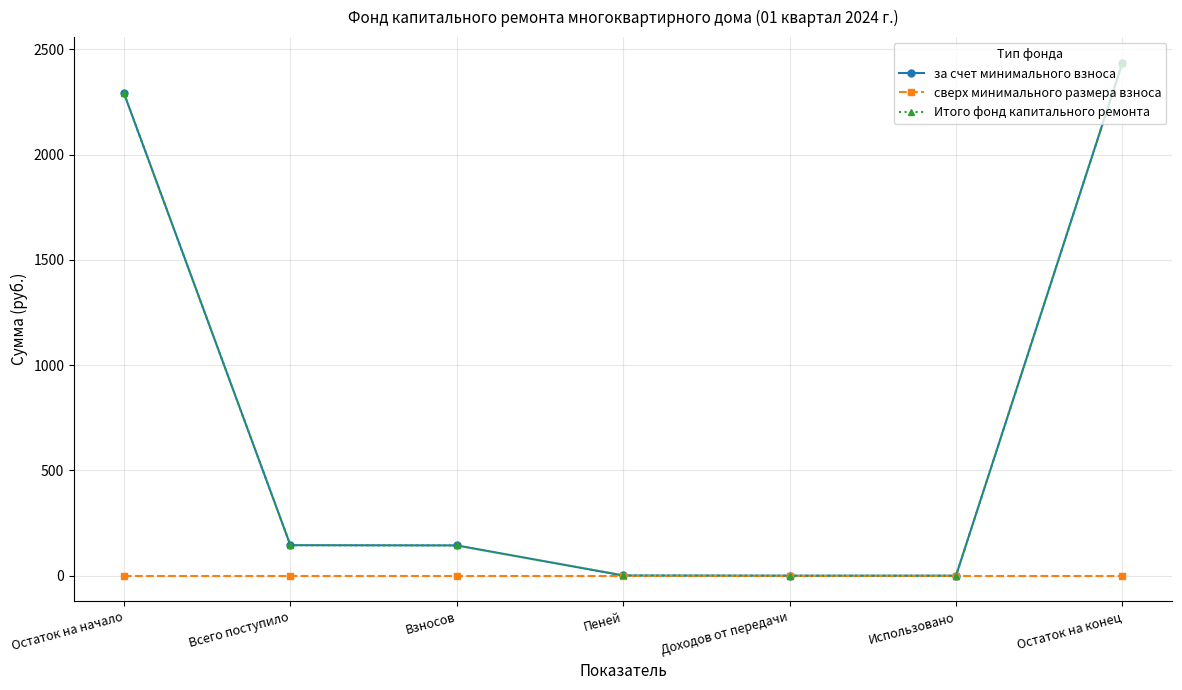

Which label corresponds to the largest value in the chart?

Остаток на конец